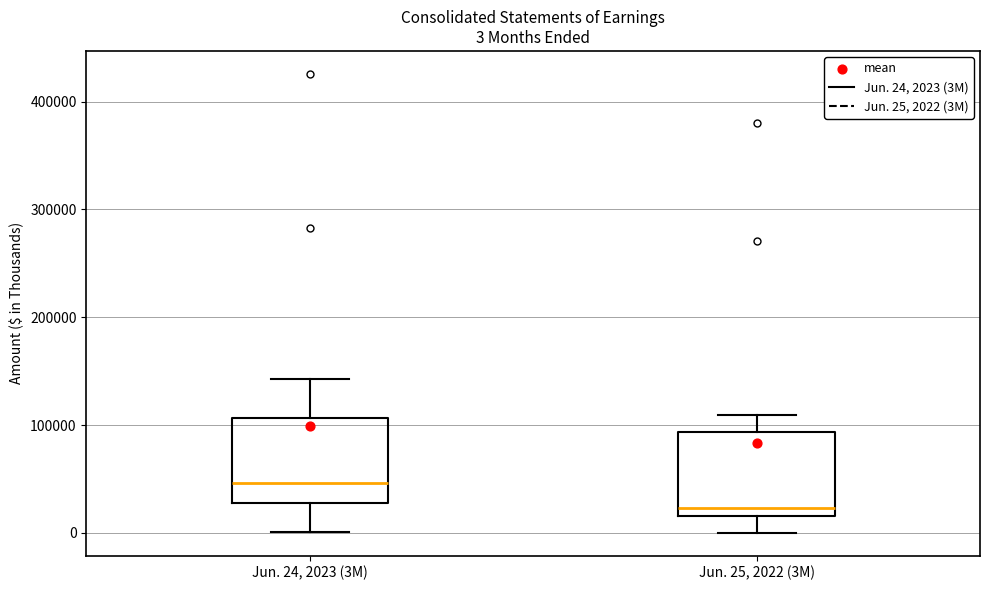

Which box has the lowest median line?

Jun. 25, 2022 (3M)